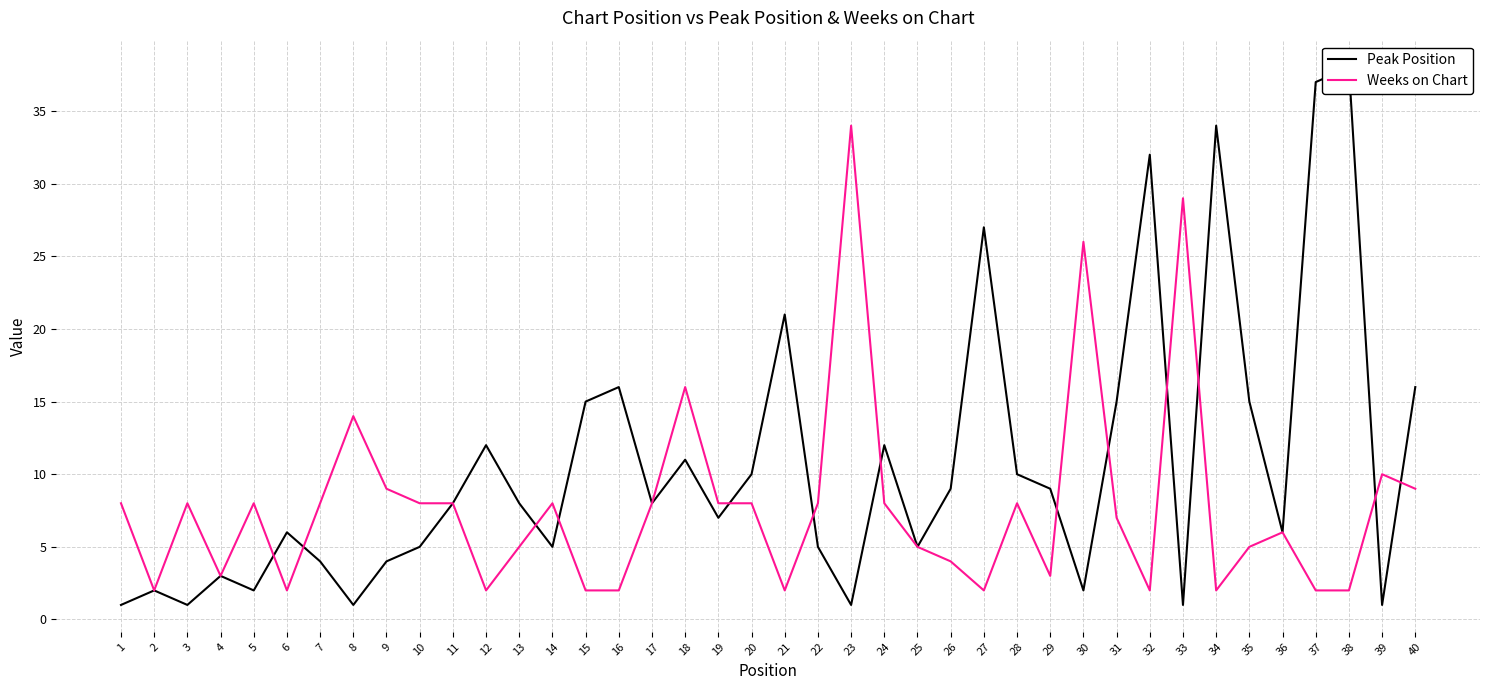

Reading right to left, what are all the values shown in this chart?

Peak Position: 16	1	38	37	6	15	34	1	32	15	2	9	10	27	9	5	12	1	5	21	10	7	11	8	16	15	5	8	12	8	5	4	1	4	6	2	3	1	2	1
Weeks on Chart: 9	10	2	2	6	5	2	29	2	7	26	3	8	2	4	5	8	34	8	2	8	8	16	8	2	2	8	5	2	8	8	9	14	8	2	8	3	8	2	8